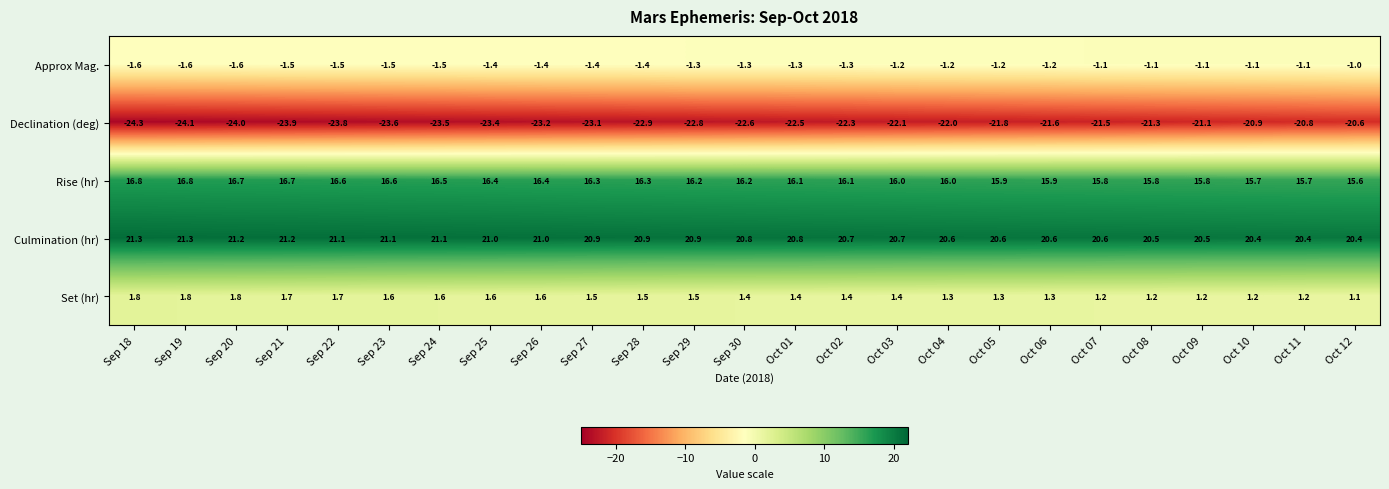

What is the greatest value displayed?

21.3